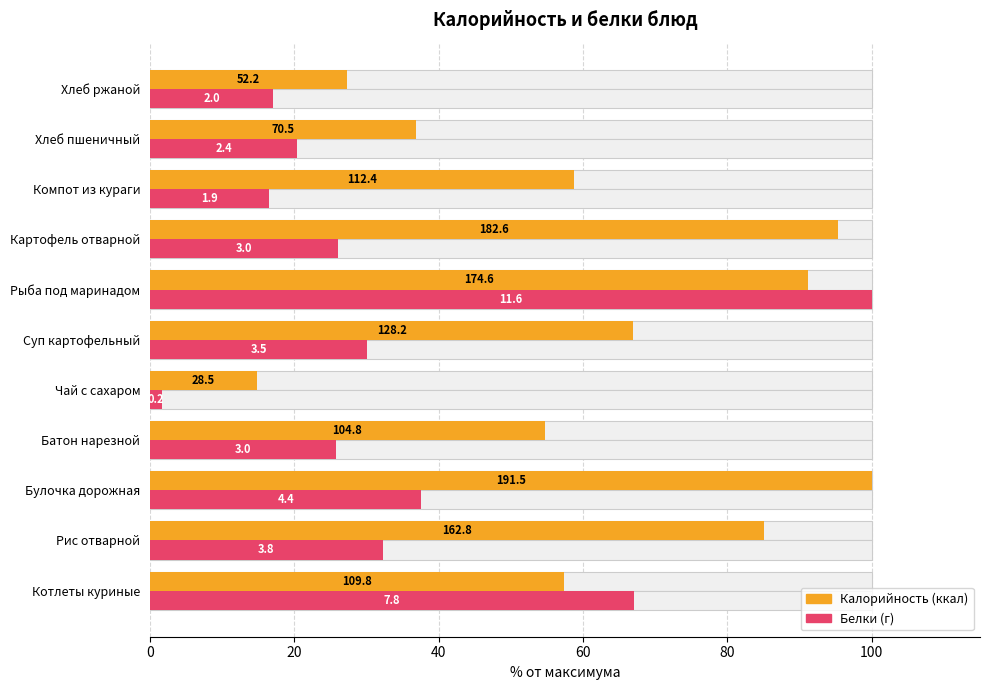

How many series are shown in this chart?

2